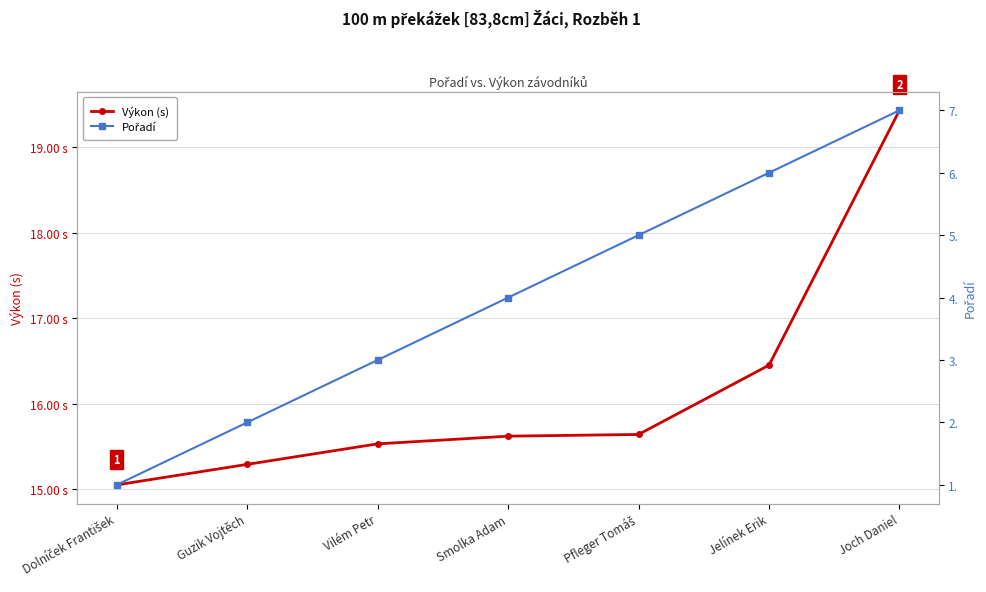

Which series changed the most between Guzik Vojtěch and Vilém Petr?

Pořadí